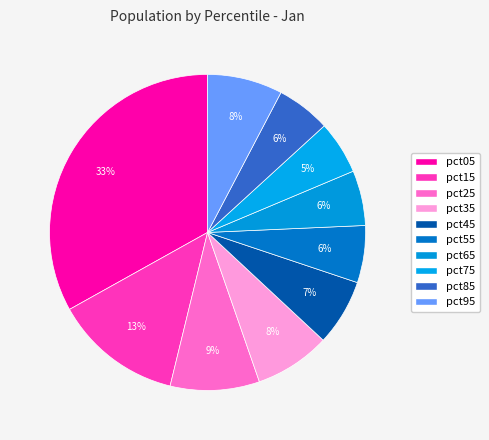

Does pct05 account for over 50% of the chart?

No